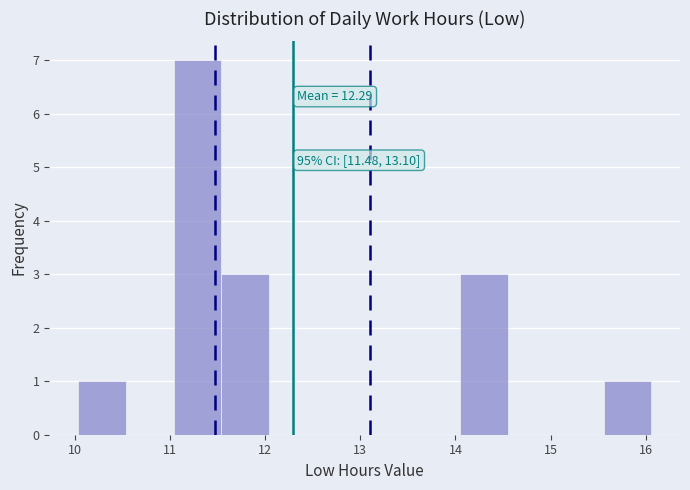

Over which range of the x-axis is the bar tallest?

11.0 to 11.5